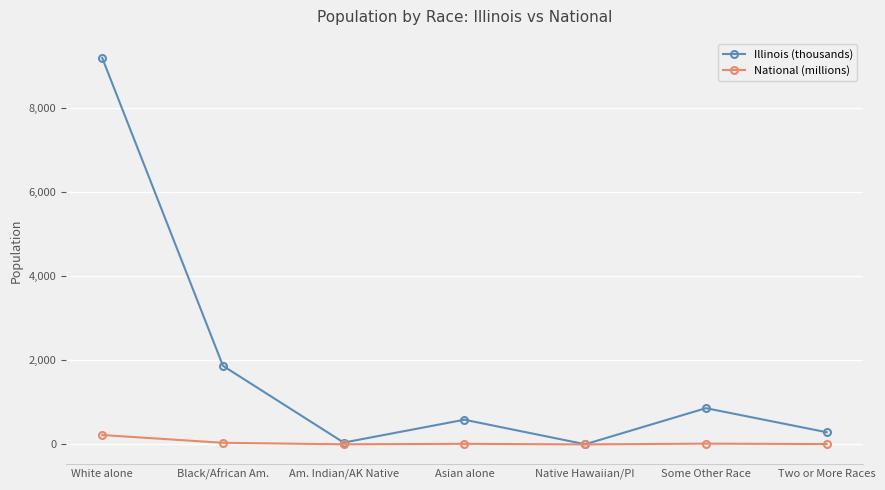

What is the label of the 7th point from the left?

Two or More Races